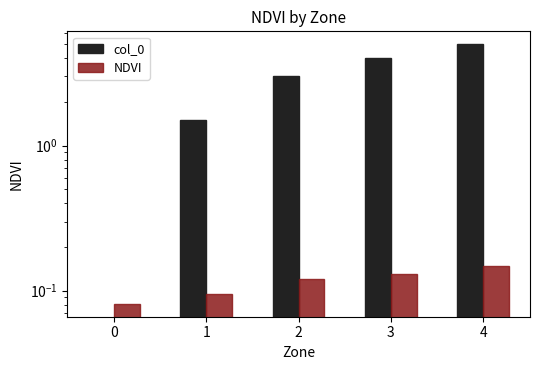

How many bars are there in total?

10